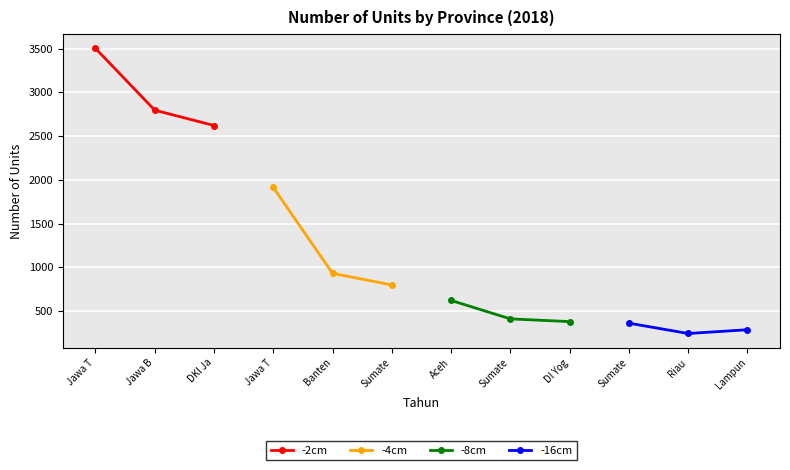

What is the maximum value for -2cm?

3503